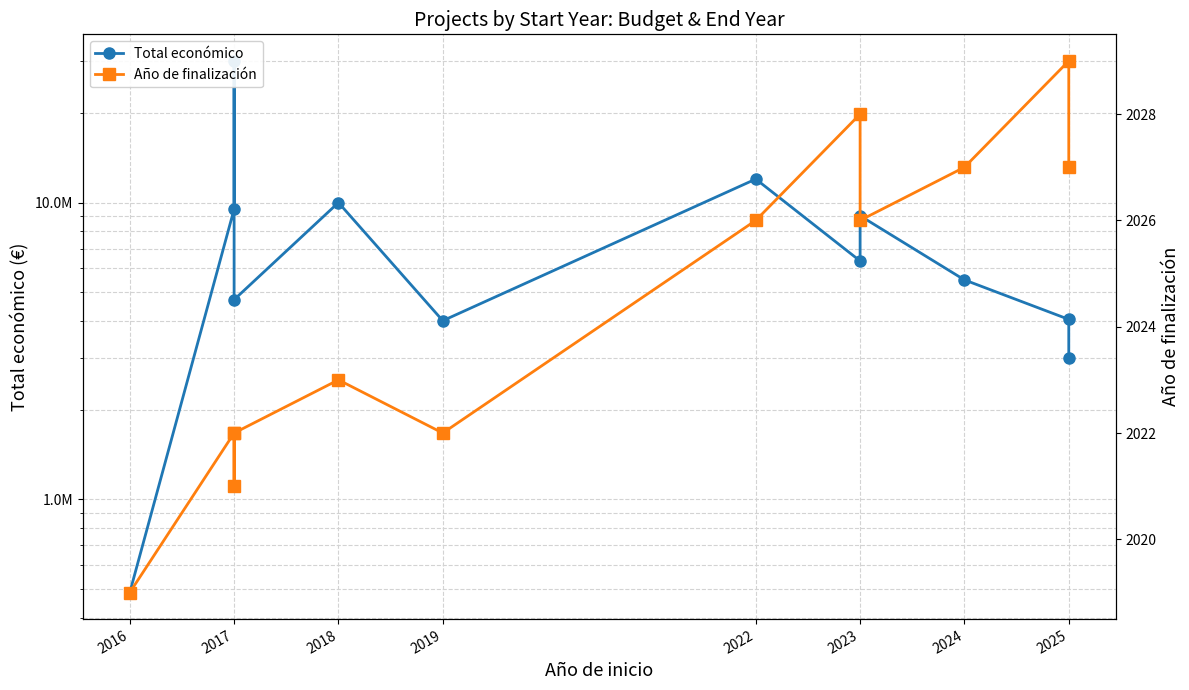

True or false: Total económico and Año de finalización intersect in this chart.

False